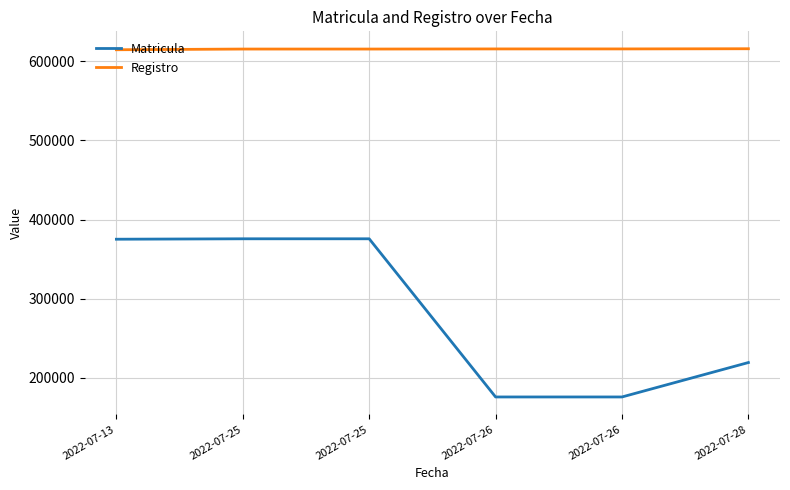

How many values in the Matricula series are below 375144?

3